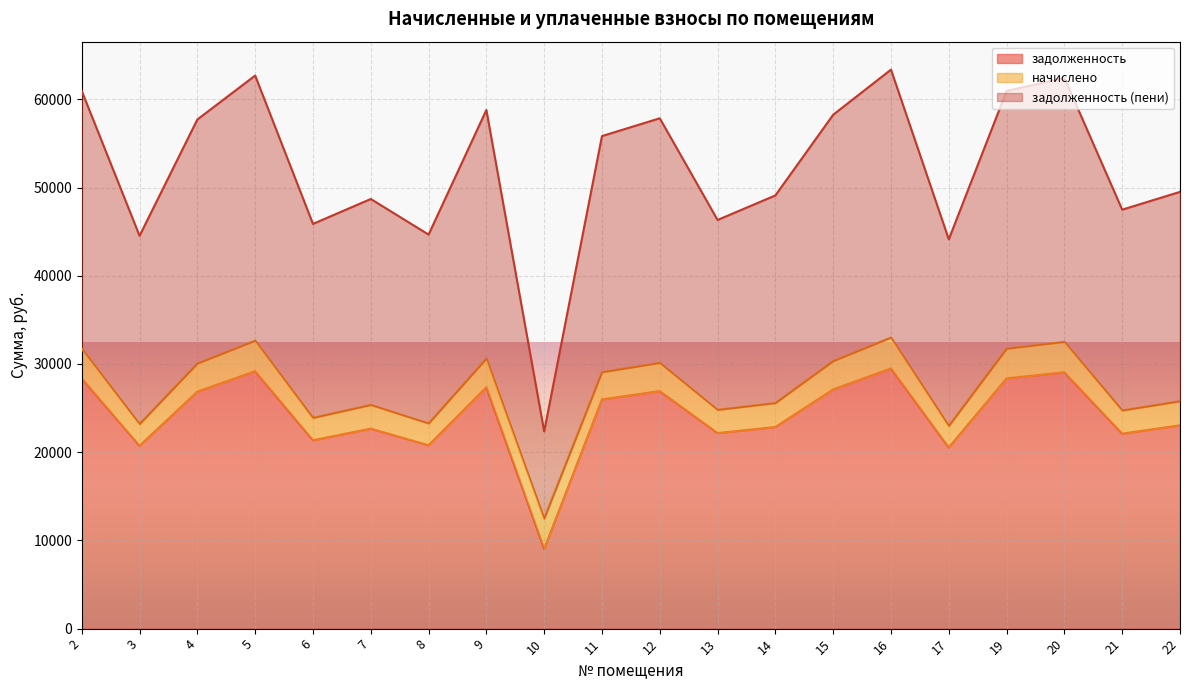

The value of задолженность at 11 is 25985.7. True or false?

True